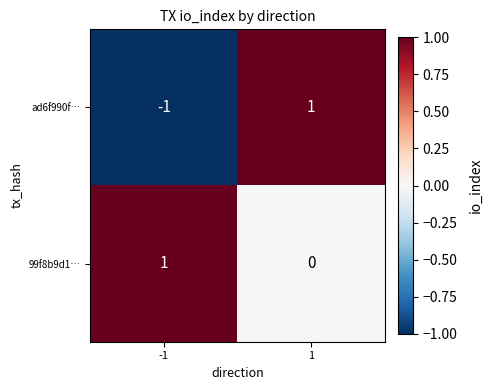

Which series has the largest total across all categories?

99f8b9d1…